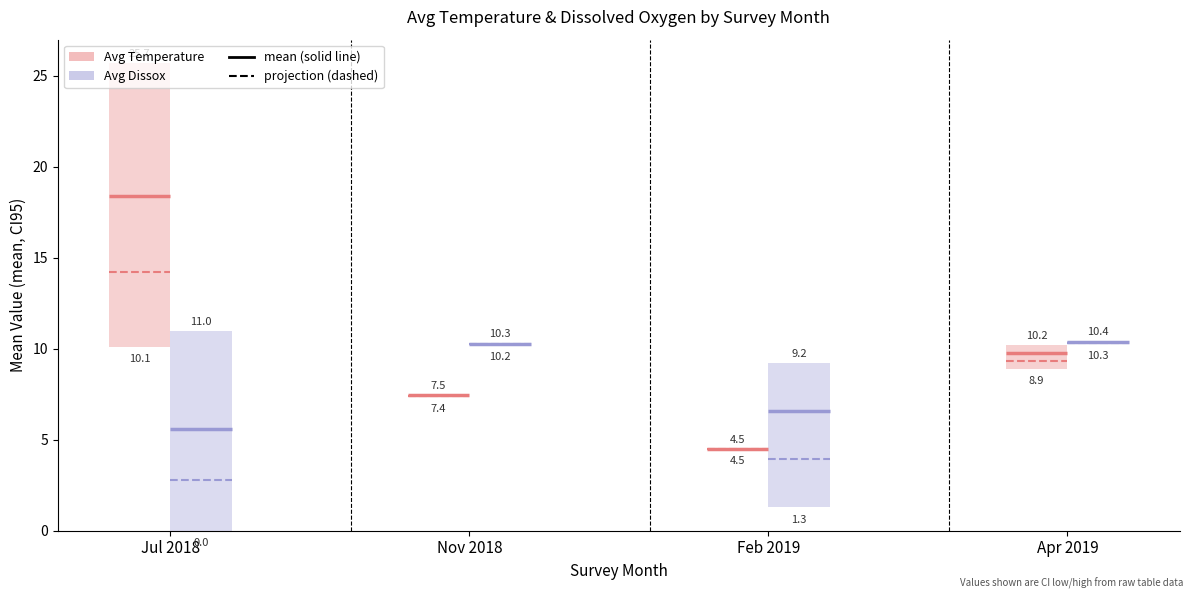

Between 07 and 04, which series saw the biggest shift?

Avg Temperature